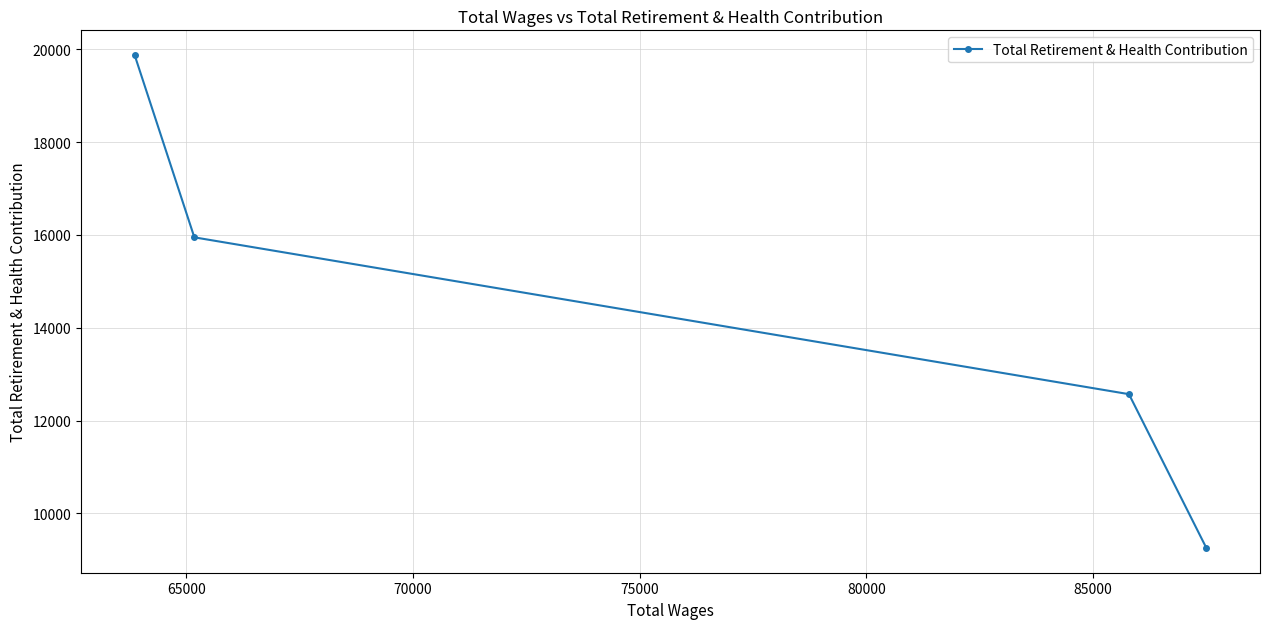

Count the number of values greater than 15947.

1